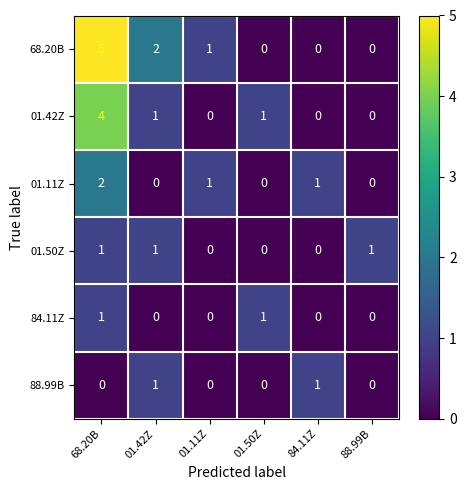

Which label corresponds to the largest value in the chart?

68.20B